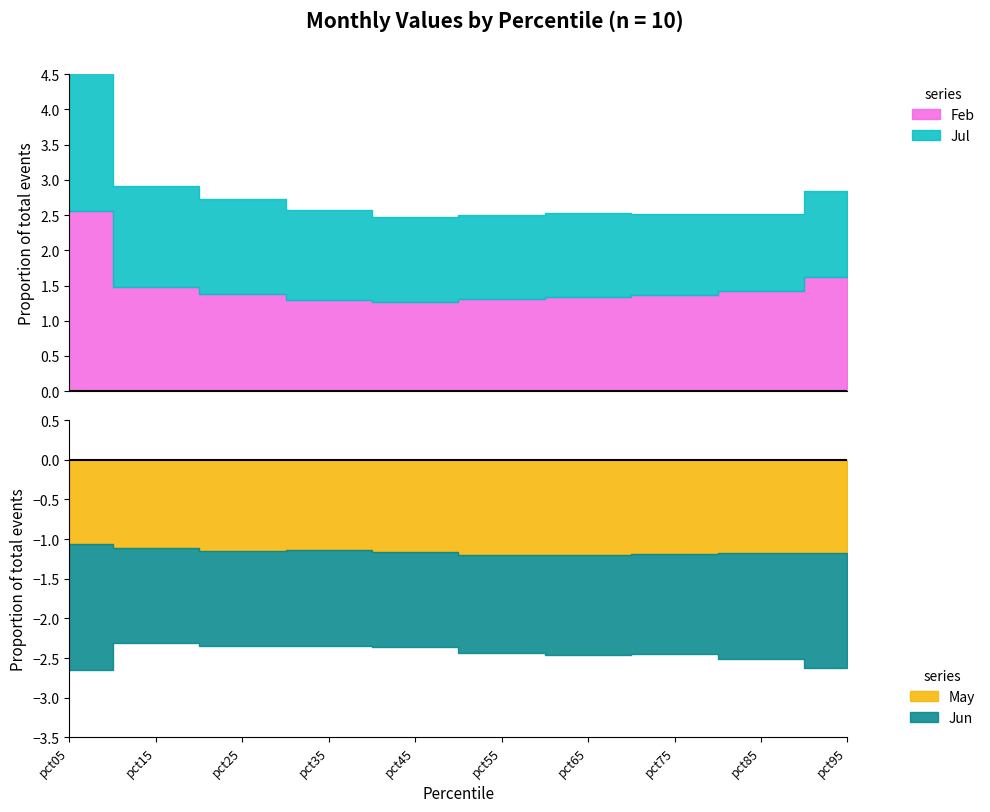

Does the chart display data point markers on the line(s)?

No